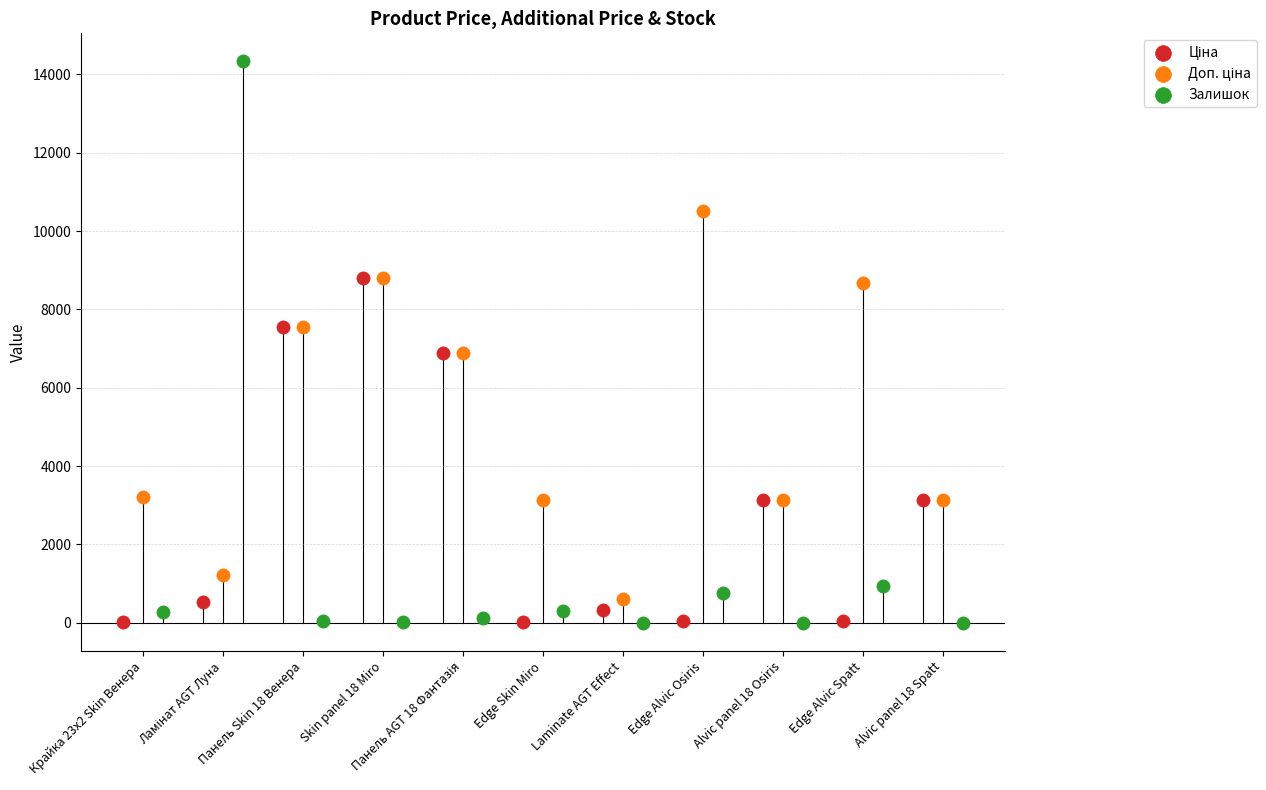

Which series reaches the maximum Y coordinate?

Залишок